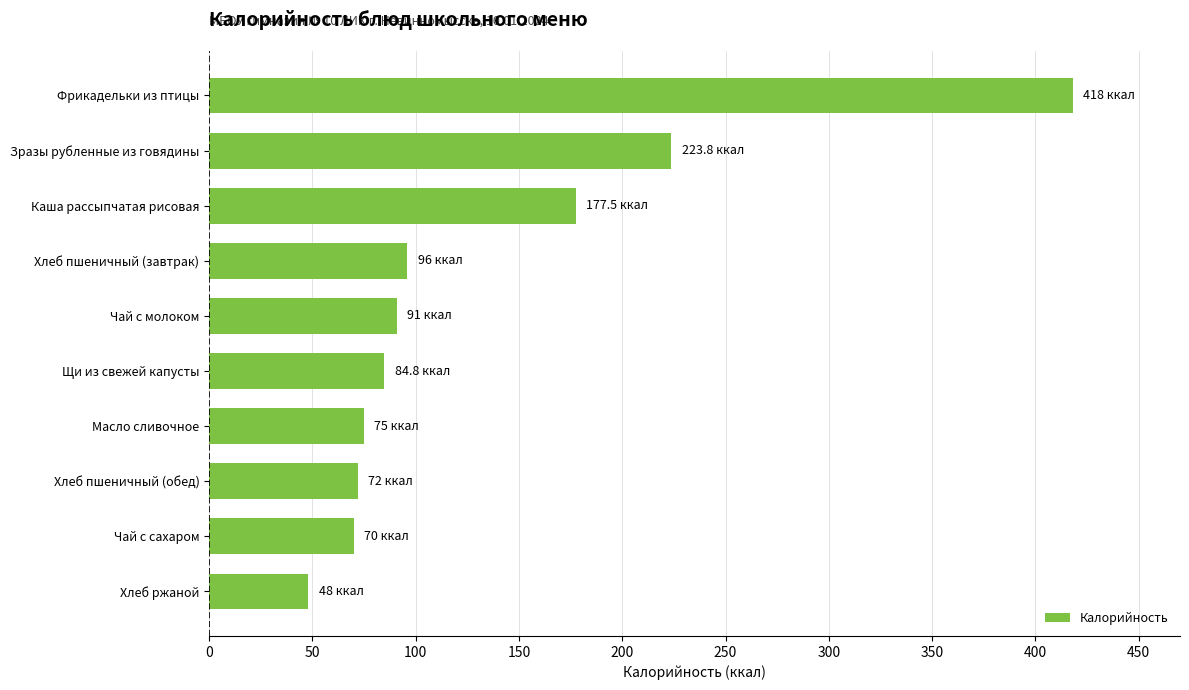

How many distinct data groups are displayed?

1